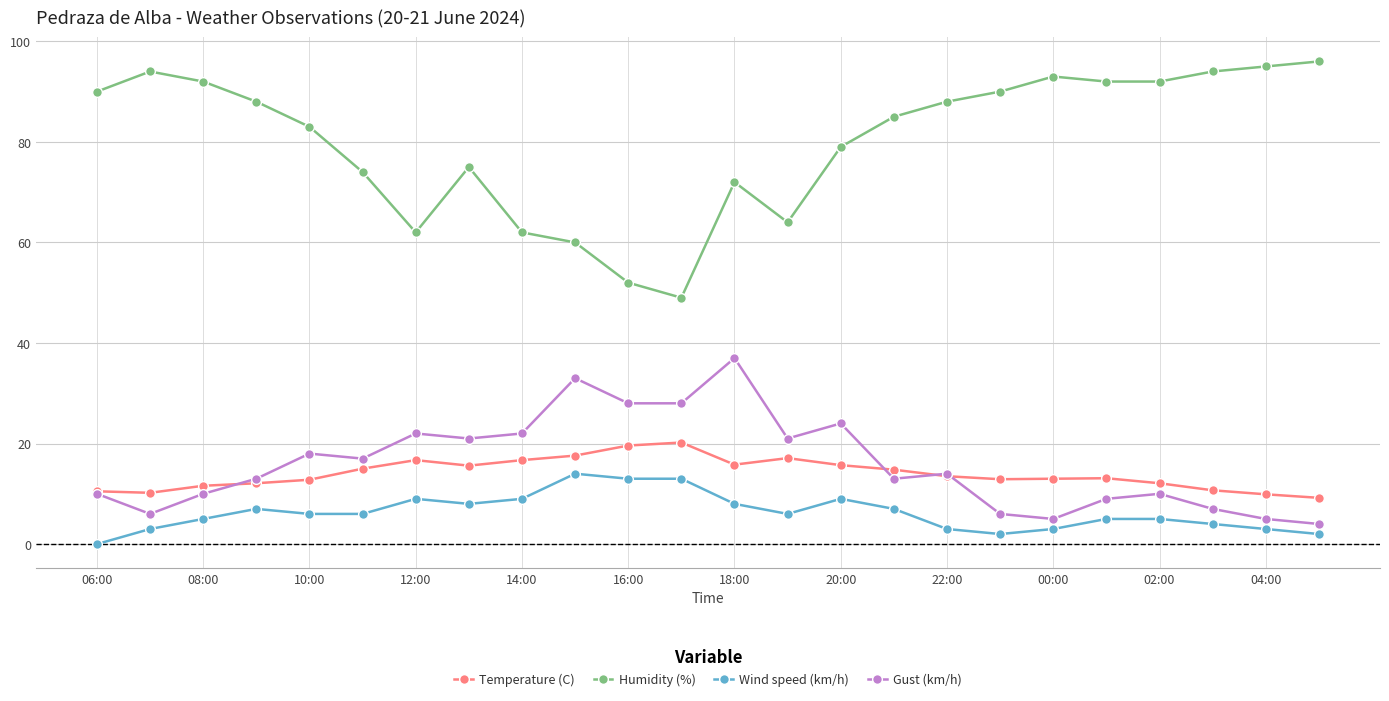

True or false: Wind speed (km/h) and Humidity (%) cross at least once.

False